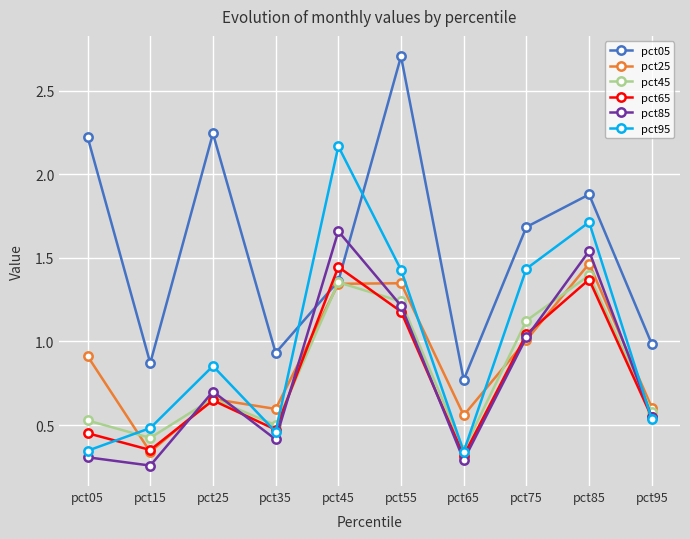

How many data points does each series have?

10